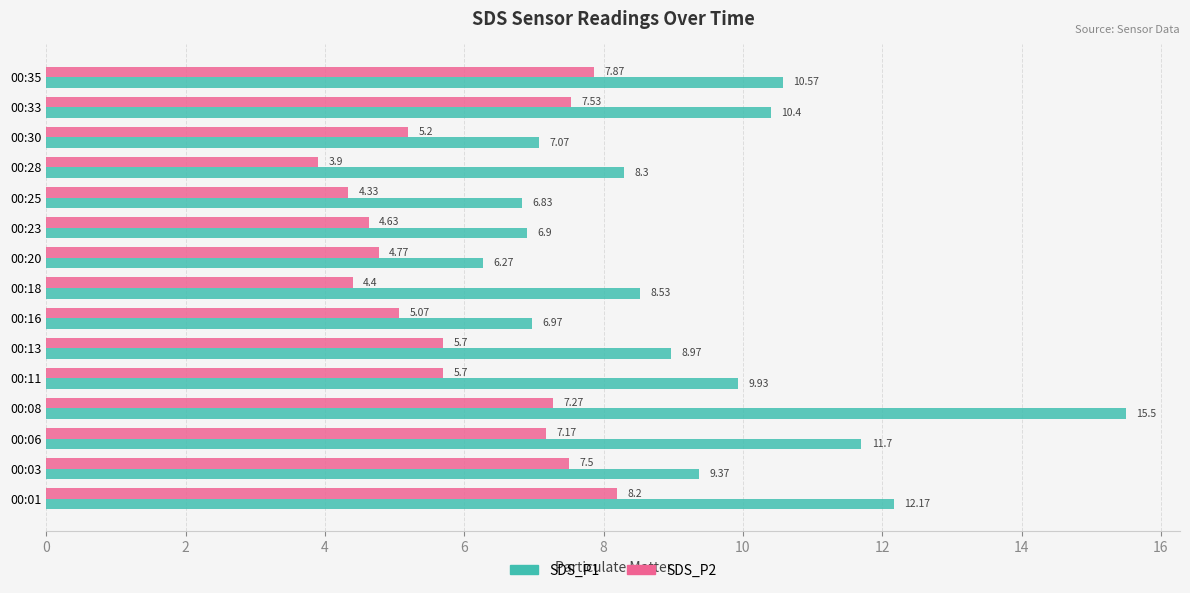

Between 00:01 and 00:35, which series saw the biggest shift?

SDS_P1